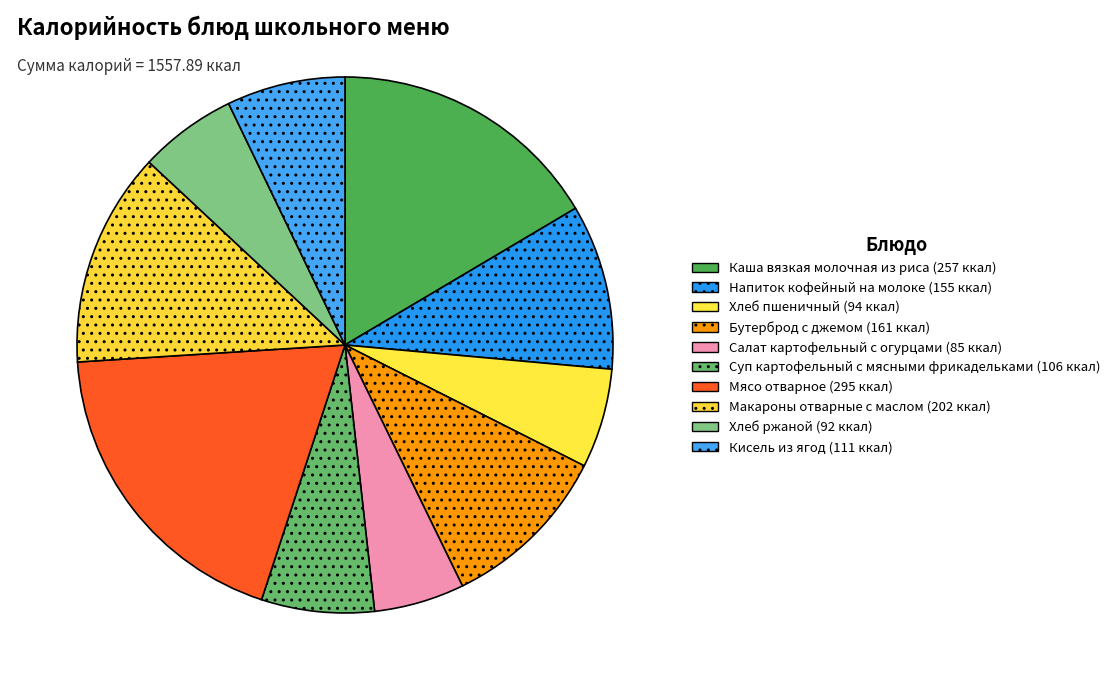

Is it true that Суп картофельный с мясными фрикадельками is 7% of the pie?

True